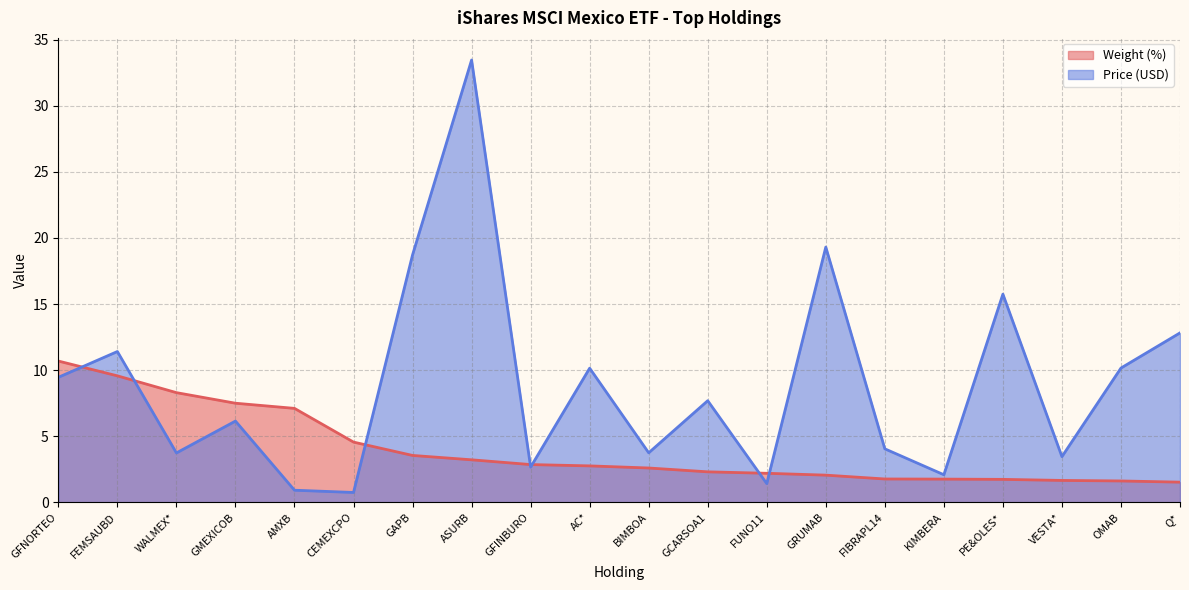

The Price (USD) series shows 4.9 at VESTA*. True or false?

False